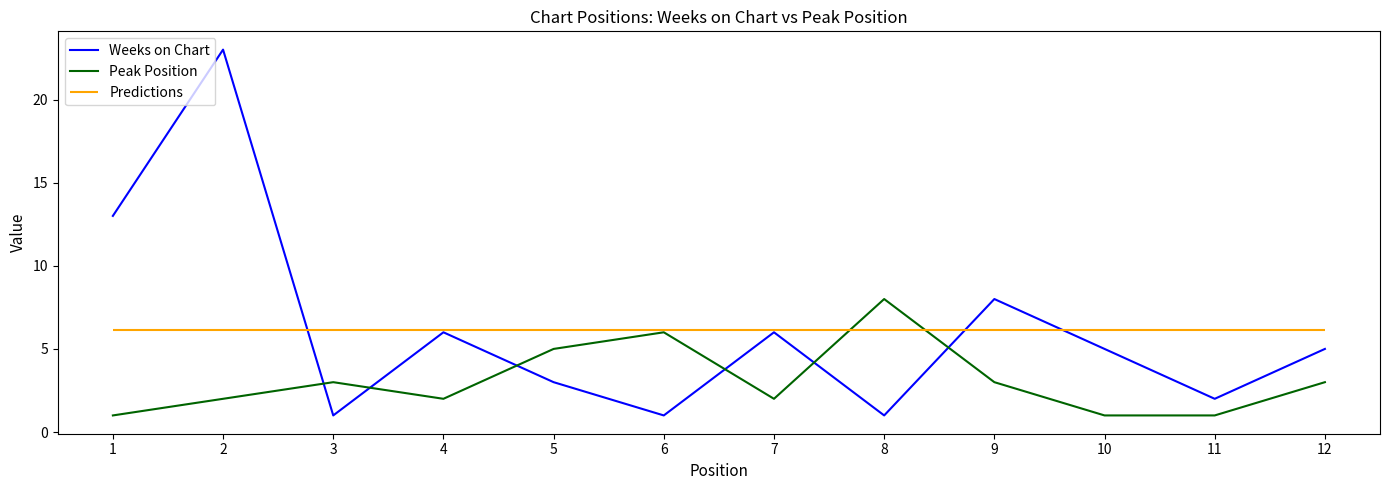

True or false: Peak Position has a value of 5 at 5.

True